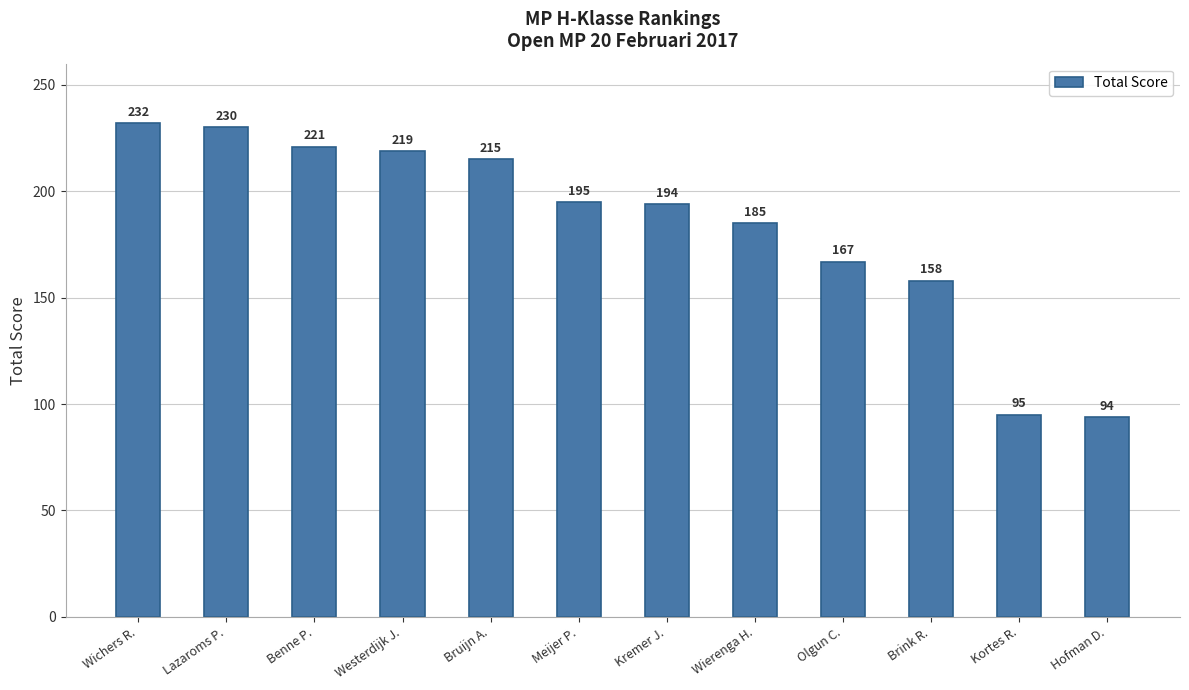

What is the value of the 4th bar from the left?

219